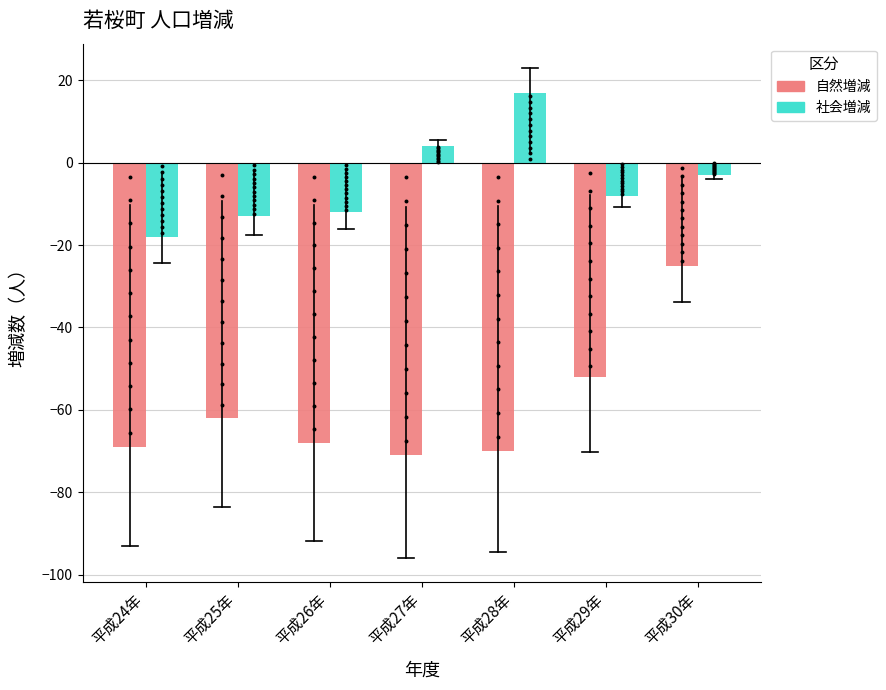

Which series contains the highest Y value?

社会増減